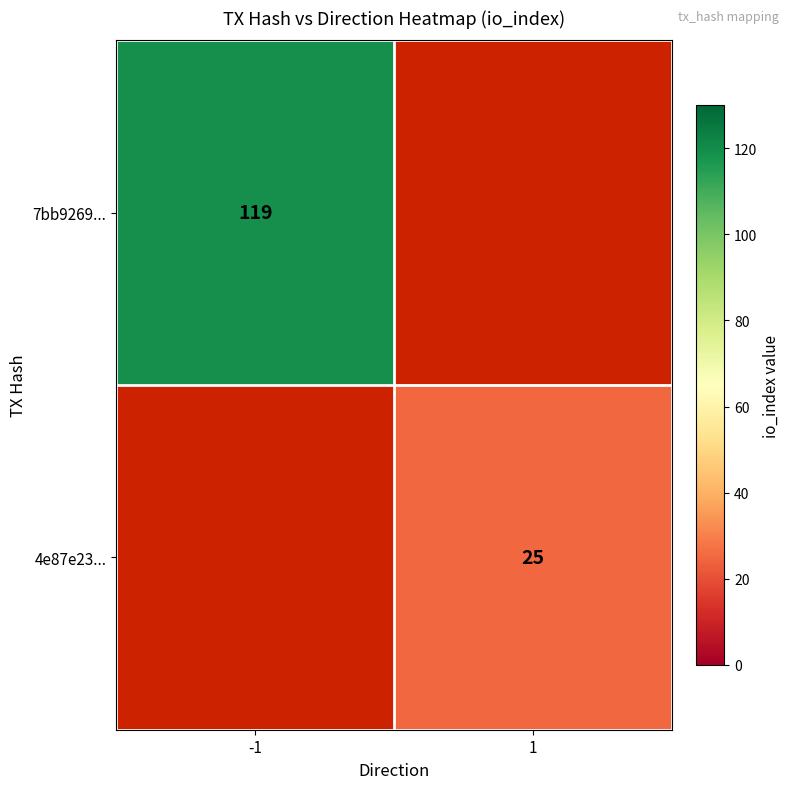

Is the value of 7bb9269... at -1 greater than the value of 4e87e23... at 1?

Yes